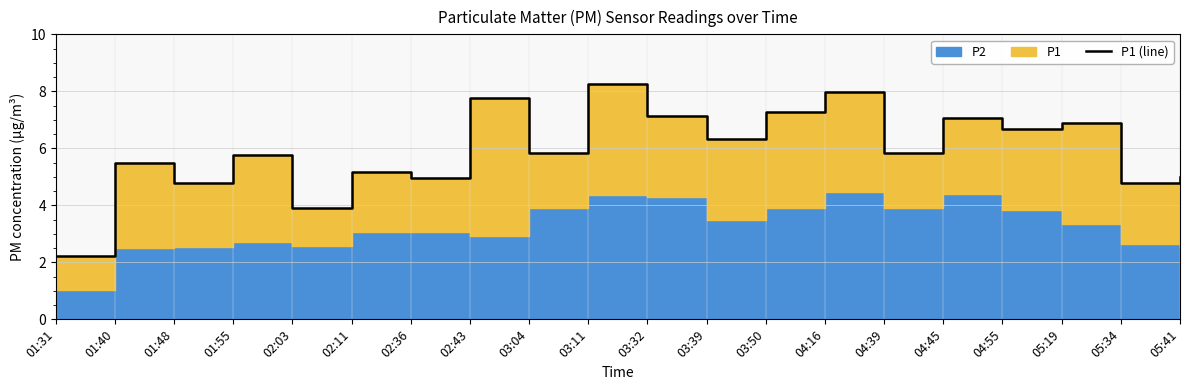

Count the number of values greater than 5.

14